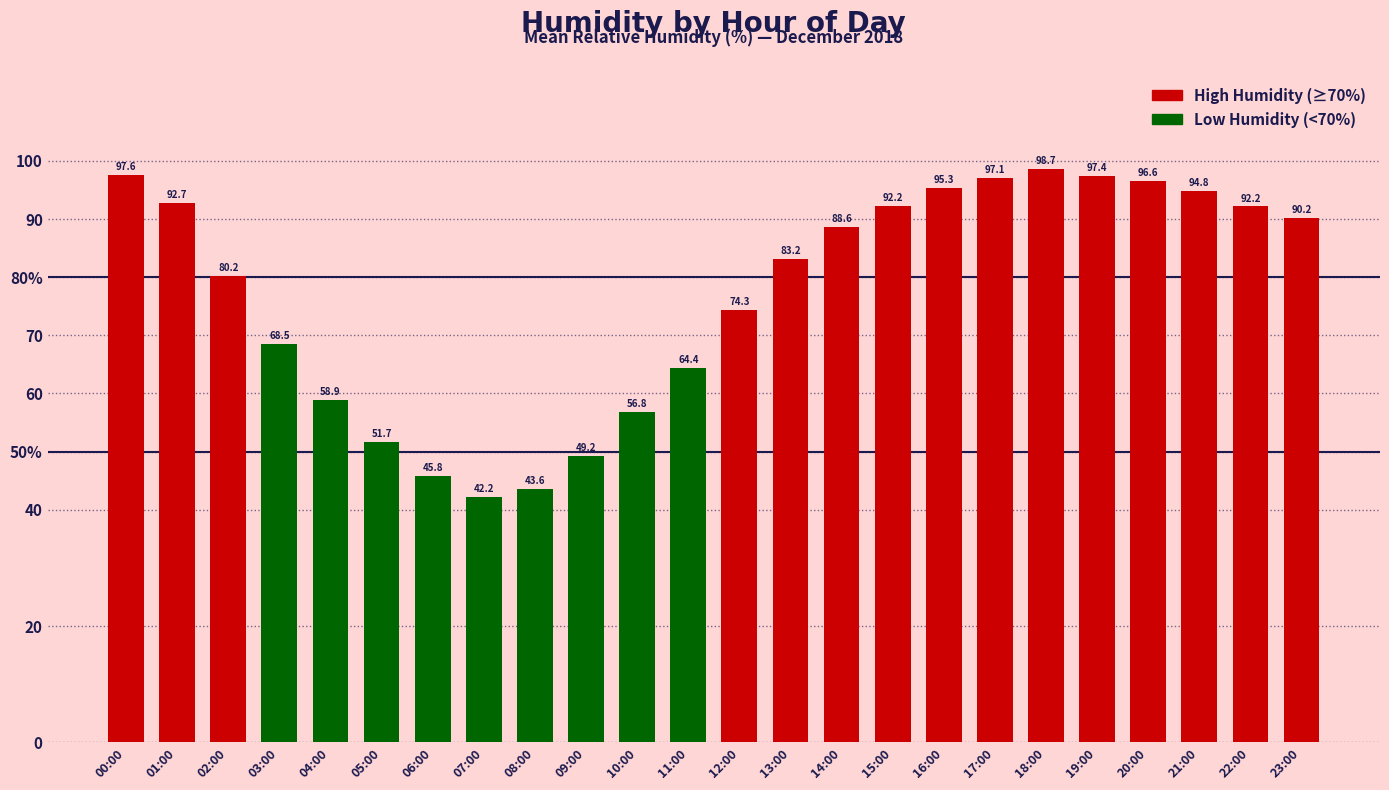

What is the label of the 1st bar from the left?

00:00